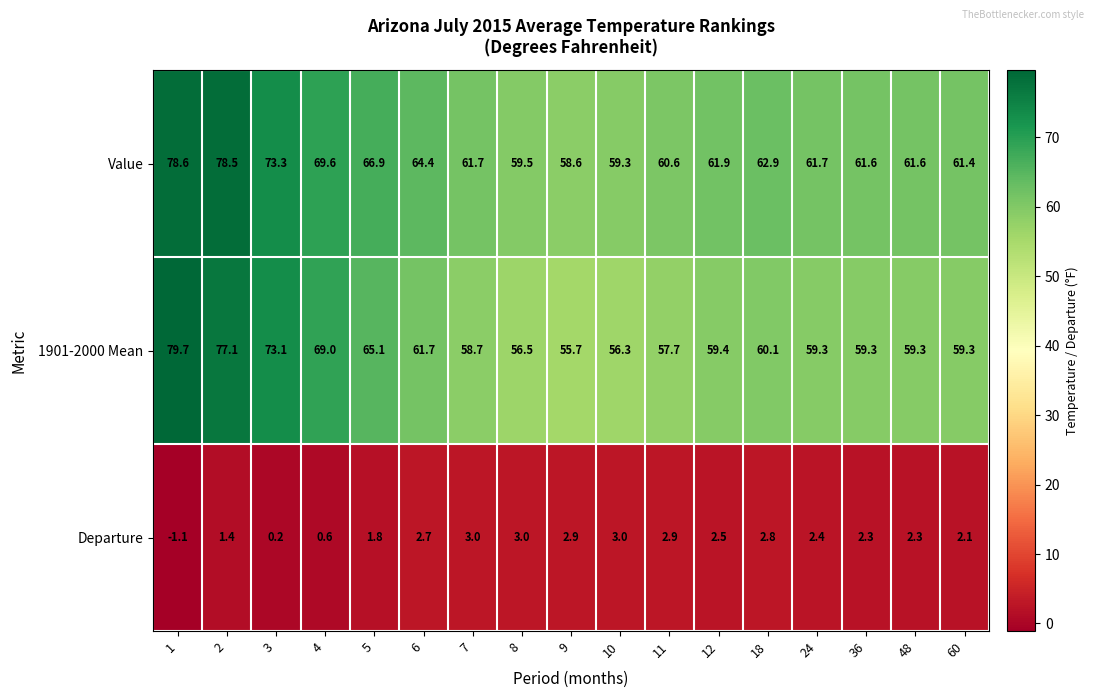

At how many categories does at least one series exceed 31?

17